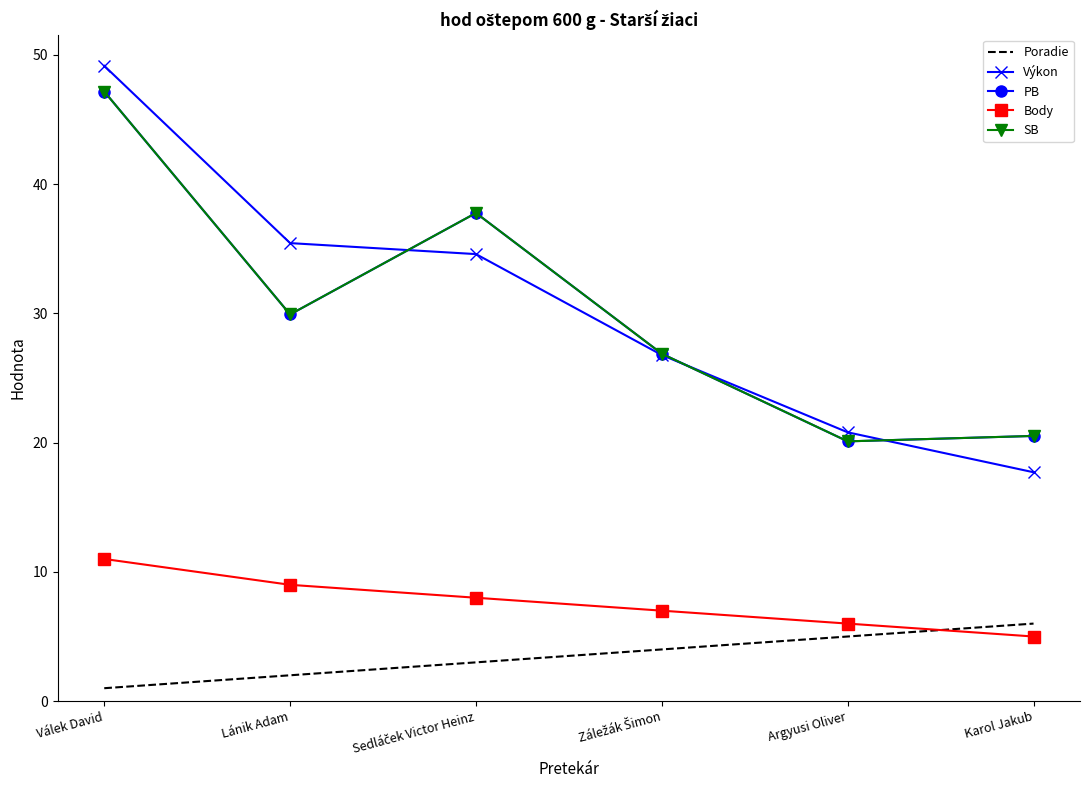

Read the PB value at Záležák Šimon.

26.9